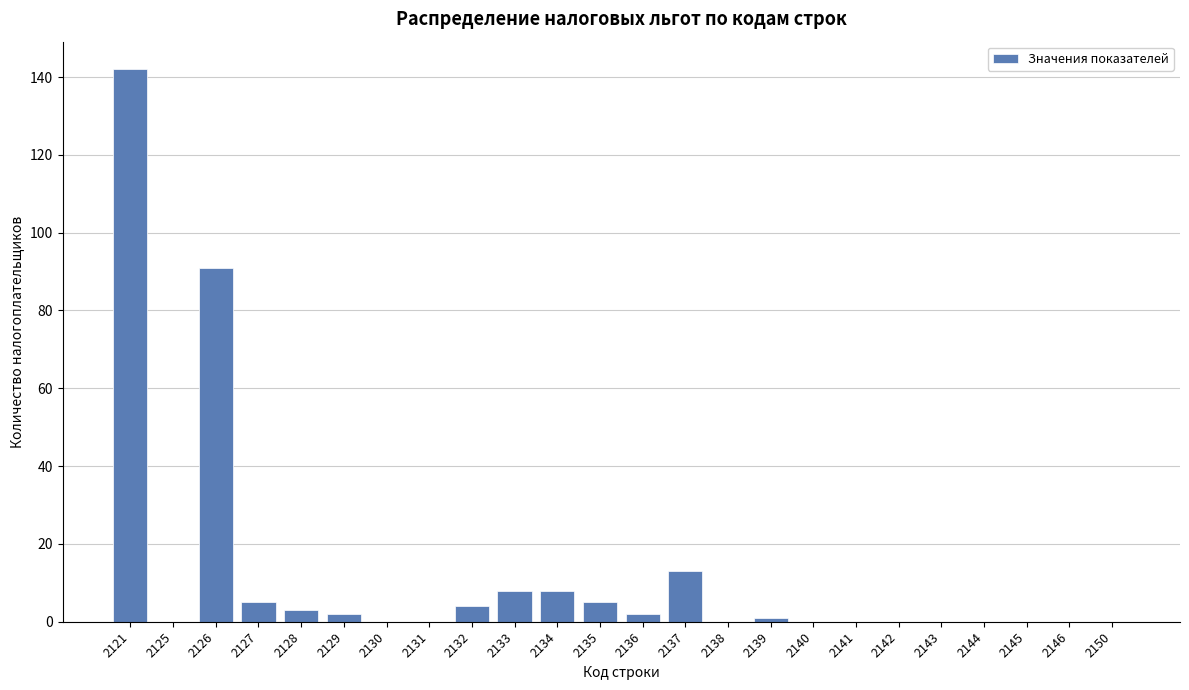

Reading left to right, extract all data points from this chart.

2121=142	2125=0	2126=91	2127=5	2128=3	2129=2	2130=0	2131=0	2132=4	2133=8	2134=8	2135=5	2136=2	2137=13	2138=0	2139=1	2140=0	2141=0	2142=0	2143=0	2144=0	2145=0	2146=0	2150=0